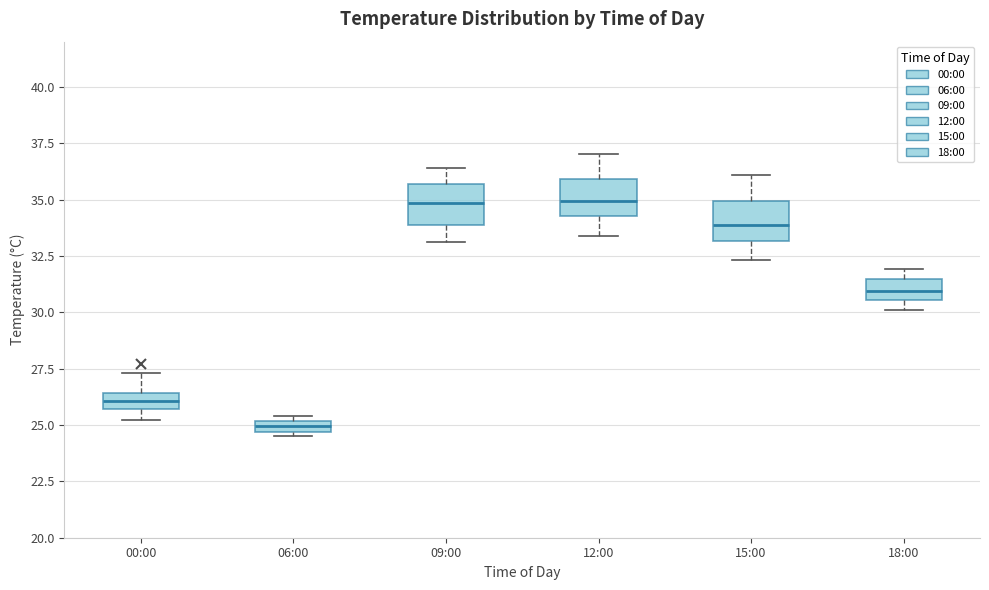

Where is the lower edge of the box for 06:00 on the y-axis? The values are not printed on the chart, so give them approximately, as read against the axis.

24.5